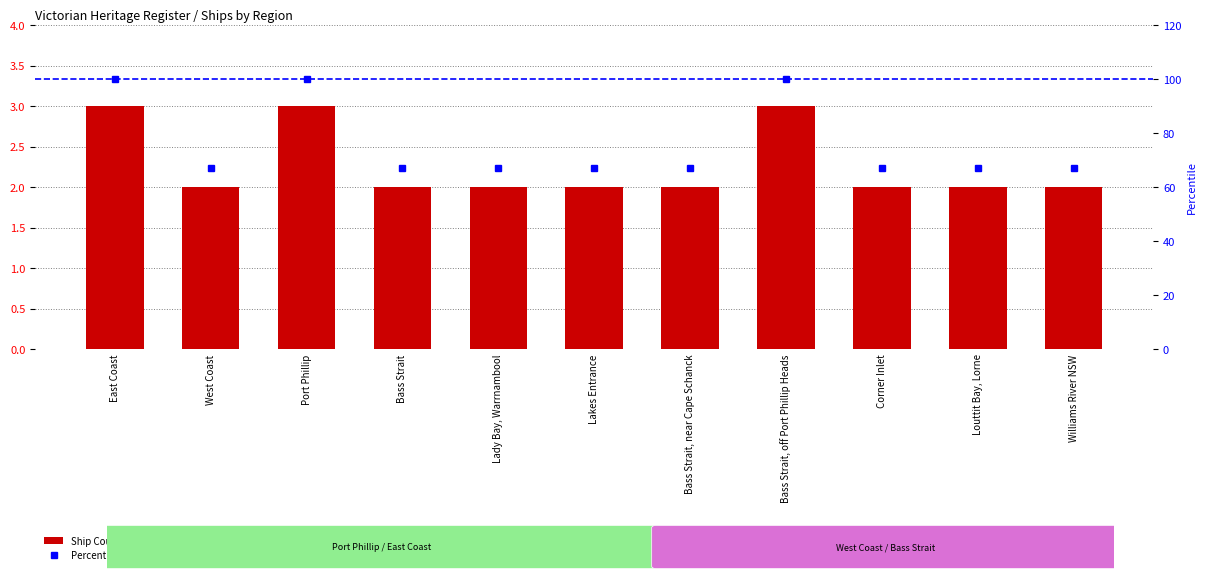

Which series has the largest total across all categories?

Percentile rank within the sample